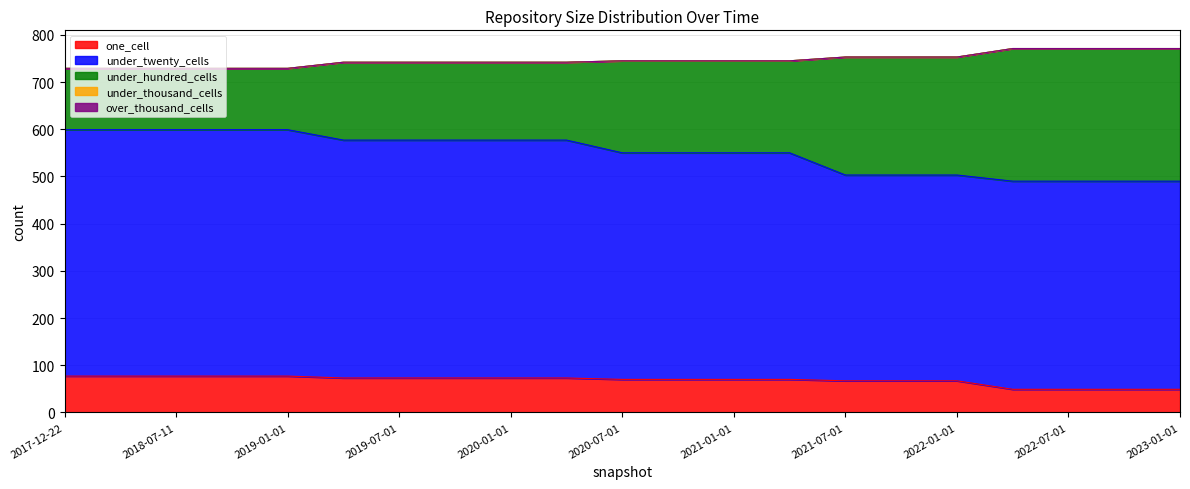

Which category has the lowest value across all series?

2017-12-22